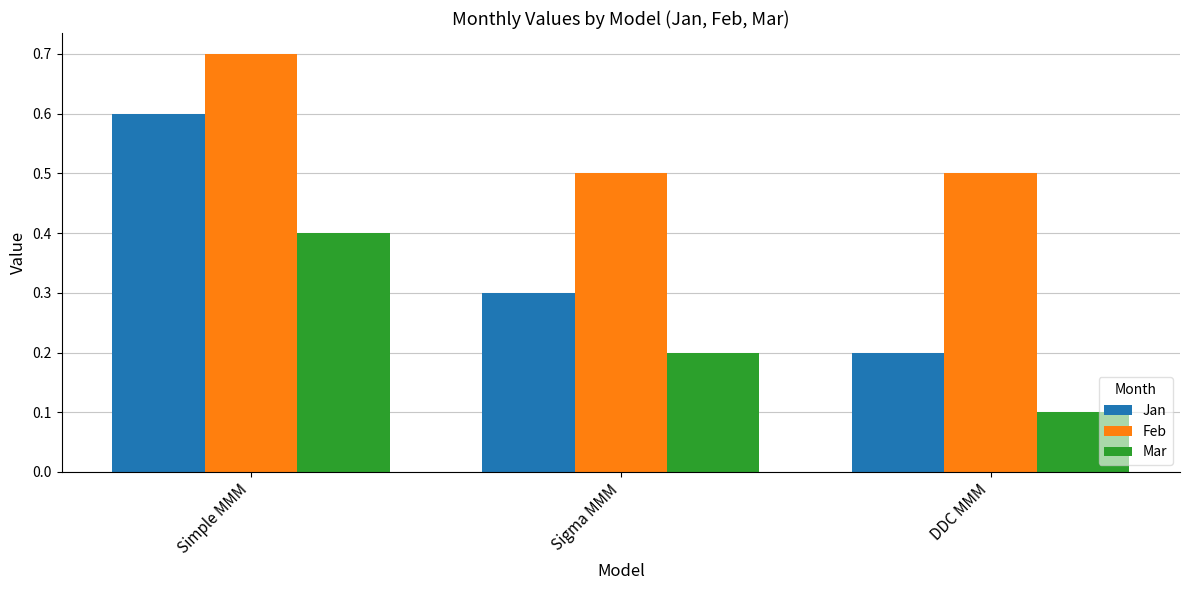

Are the bars grouped side by side (vs. stacked)?

Yes